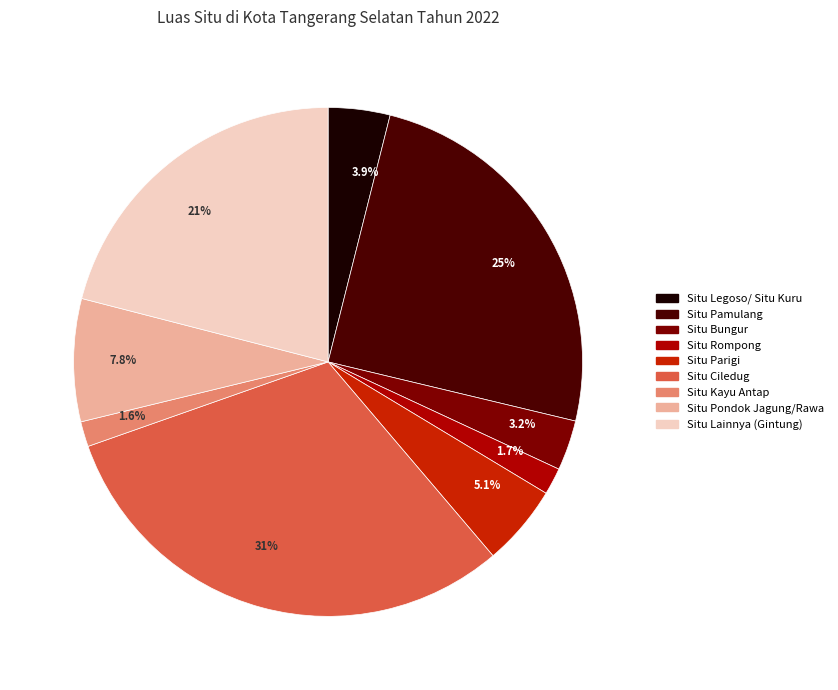

Does any single category account for the majority?

No